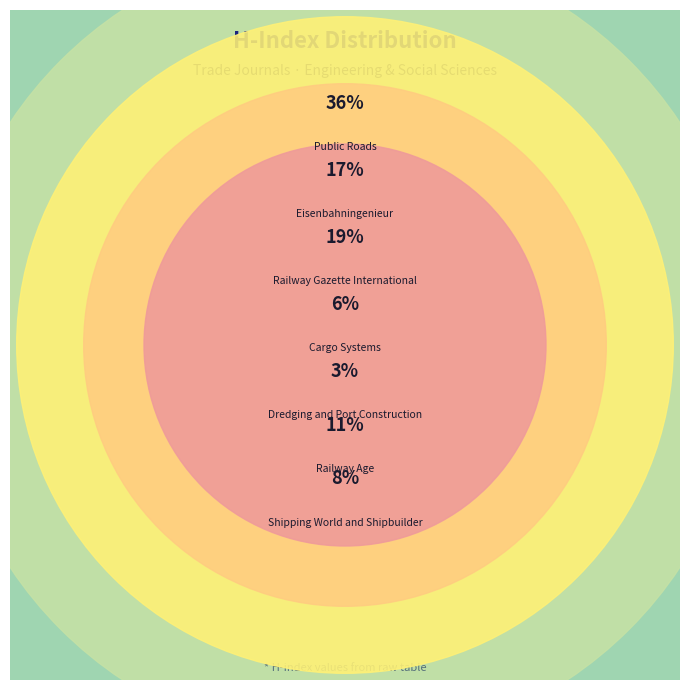

The Cargo Systems slice represents 1% of the pie. True or false?

False